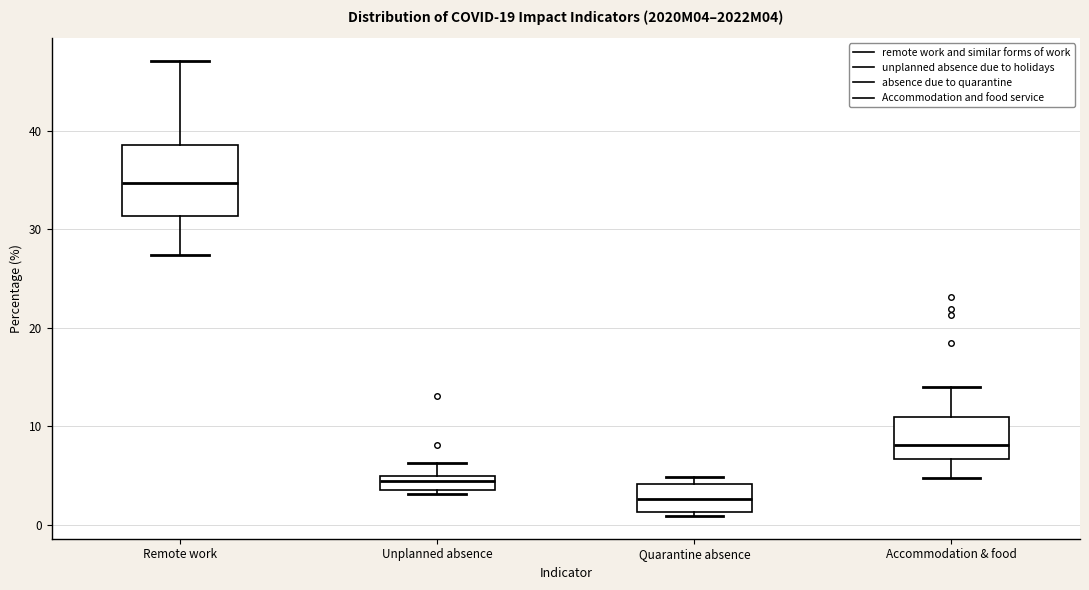

Reading left to right, transcribe this box plot: for each box, give where its median line is, the range the box spans, and where its two whiskers end, as read against the y-axis. The values are not printed on the chart, so give them approximately, as read against the axis.

Remote work: median 35, box 31 to 39, whiskers 27 to 47
Unplanned absence: median 5 (just below the box's upper edge), box 4 to 5, whiskers 3 to 6
Quarantine absence: median 3, box 1 to 4, whiskers 1 (just below the box's lower edge) to 5
Accommodation & food: median 8, box 7 to 11, whiskers 5 to 14